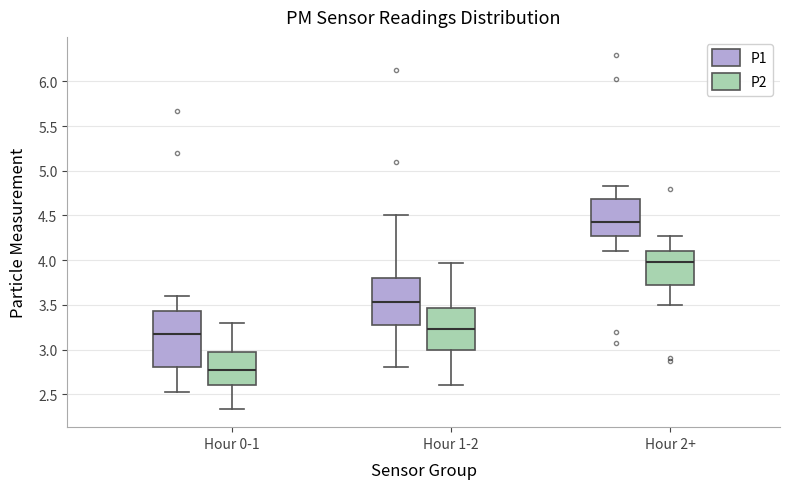

Reading left to right, transcribe this box plot: for each box, give where its median line is, the range the box spans, and where its two whiskers end, as read against the y-axis. The values are not printed on the chart, so give them approximately, as read against the axis.

Hour 0-1 (P1): median 3.15, box 2.80 to 3.45, whiskers 2.55 to 3.60
Hour 0-1 (P2): median 2.75, box 2.60 to 2.95, whiskers 2.35 to 3.30
Hour 1-2 (P1): median 3.55, box 3.25 to 3.80, whiskers 2.80 to 4.50
Hour 1-2 (P2): median 3.25, box 3.00 to 3.45, whiskers 2.60 to 3.95
Hour 2+ (P1): median 4.45, box 4.25 to 4.70, whiskers 4.10 to 4.85
Hour 2+ (P2): median 4.00, box 3.70 to 4.10, whiskers 3.50 to 4.25